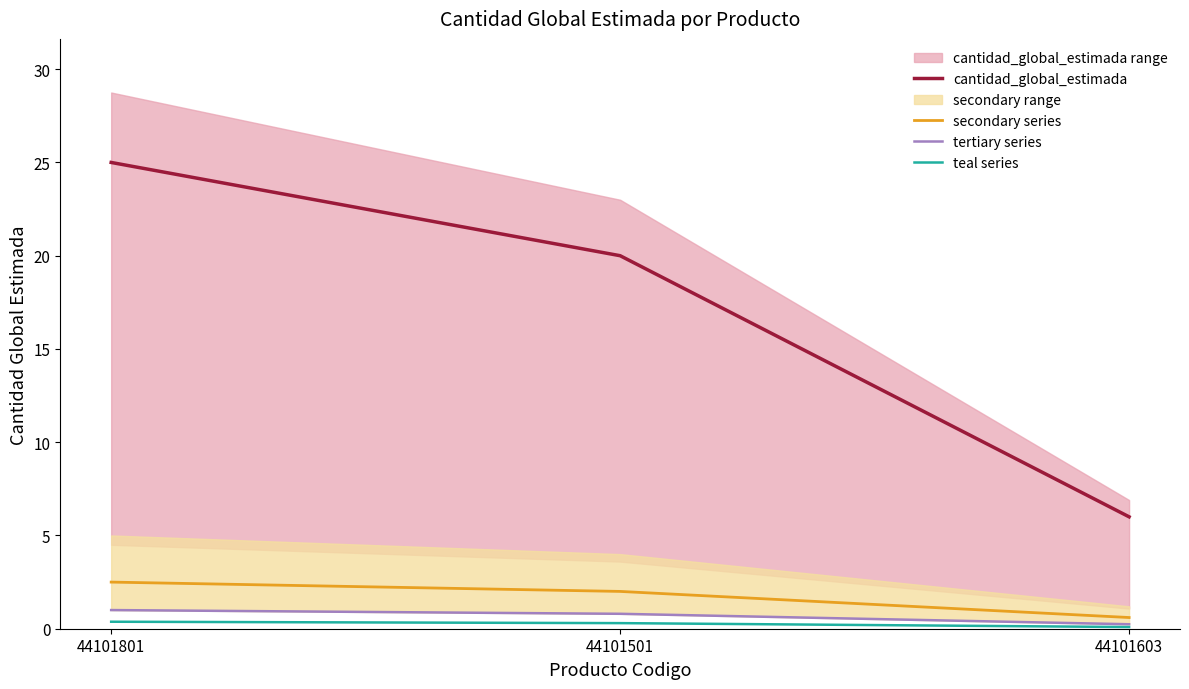

Between 44101801 and 44101603, which is larger?

44101801